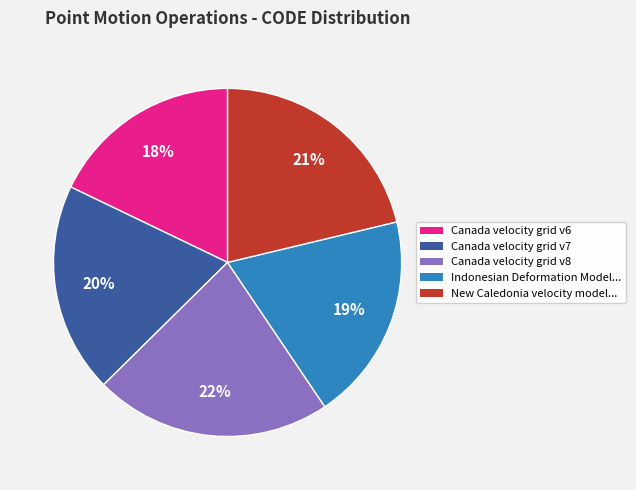

Does any single category account for the majority?

No